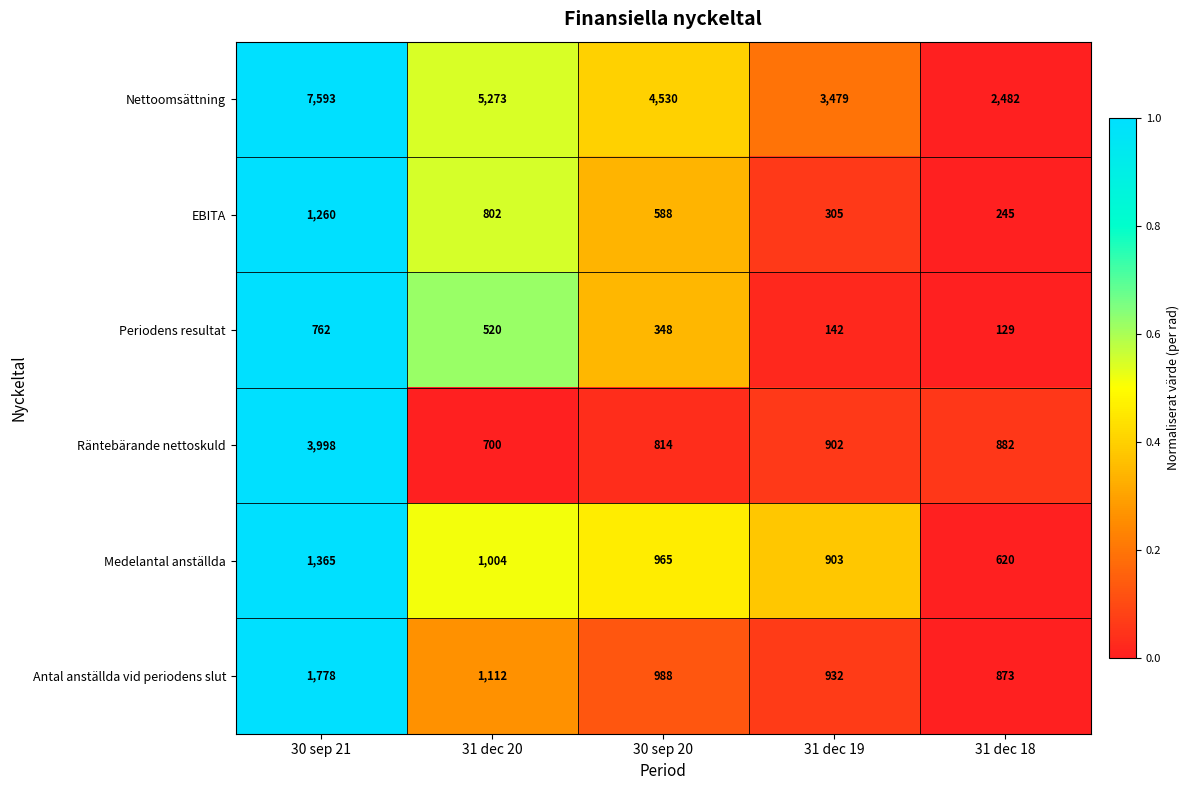

Reading right to left, what are all the values shown in this chart?

Nettoomsättning: 31 dec 18=2482	31 dec 19=3479	30 sep 20=4530	31 dec 20=5273	30 sep 21=7593
EBITA: 31 dec 18=245	31 dec 19=305	30 sep 20=588	31 dec 20=802	30 sep 21=1260
Periodens resultat: 31 dec 18=129	31 dec 19=142	30 sep 20=348	31 dec 20=520	30 sep 21=762
Räntebärande nettoskuld: 31 dec 18=882	31 dec 19=902	30 sep 20=814	31 dec 20=700	30 sep 21=3998
Medelantal anställda: 31 dec 18=620	31 dec 19=903	30 sep 20=965	31 dec 20=1004	30 sep 21=1365
Antal anställda vid periodens slut: 31 dec 18=873	31 dec 19=932	30 sep 20=988	31 dec 20=1112	30 sep 21=1778